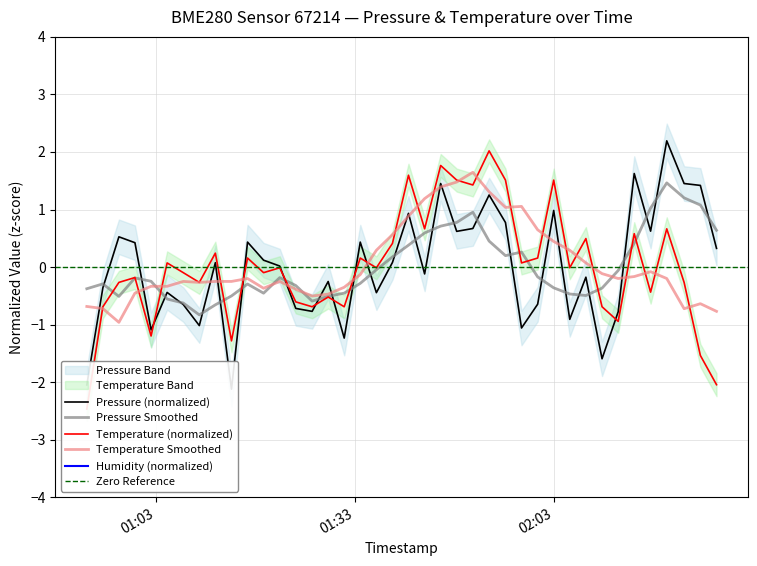

At which label does temperature first exceed 0?

2024-03-23T01:04:43